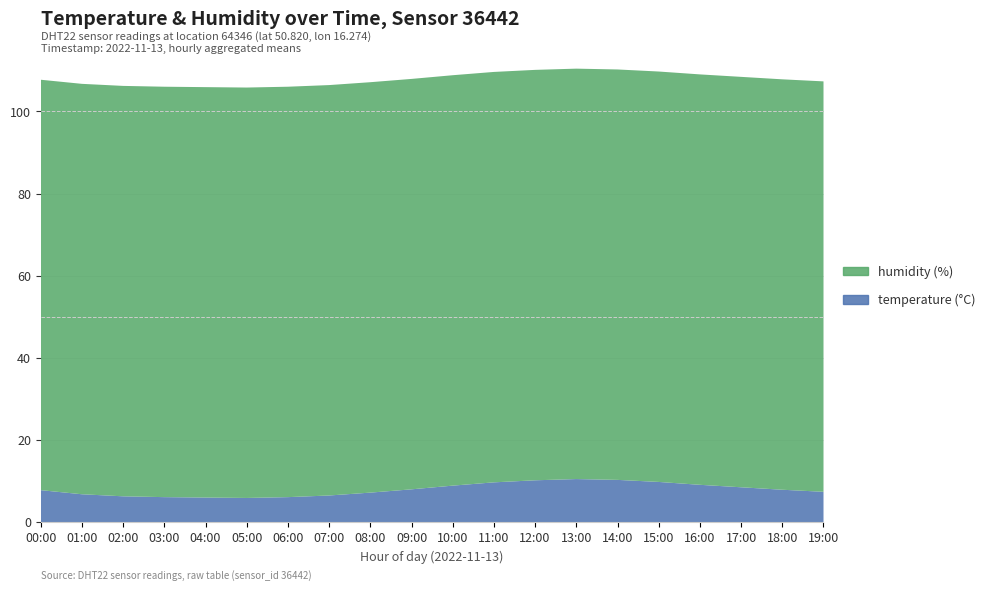

Reading right to left, extract all data points from this chart.

temperature: 7.4	7.9	8.5	9.1	9.8	10.3	10.5	10.2	9.7	8.9	8.0	7.2	6.5	6.1	5.9	6.0	6.1	6.3	6.8	7.8
humidity: 99.9	99.9	99.9	99.9	99.9	99.9	99.9	99.9	99.9	99.9	99.9	99.9	99.9	99.9	99.9	99.9	99.9	99.9	99.9	99.9